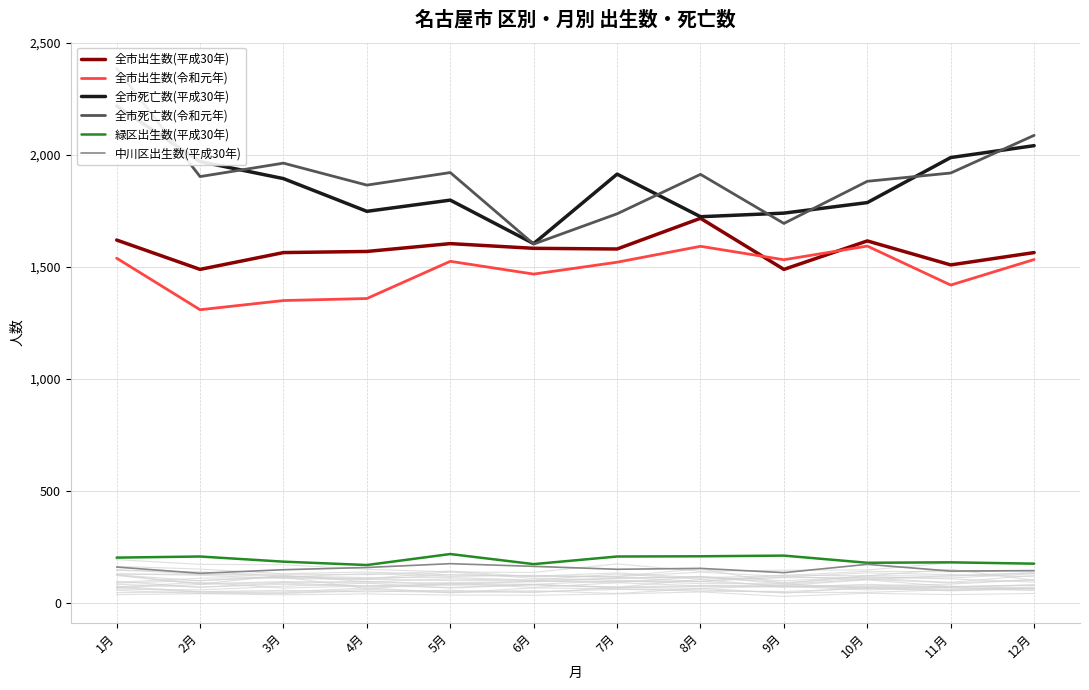

The 中川区出生数(平成30年) series shows 155 at 8月. True or false?

True